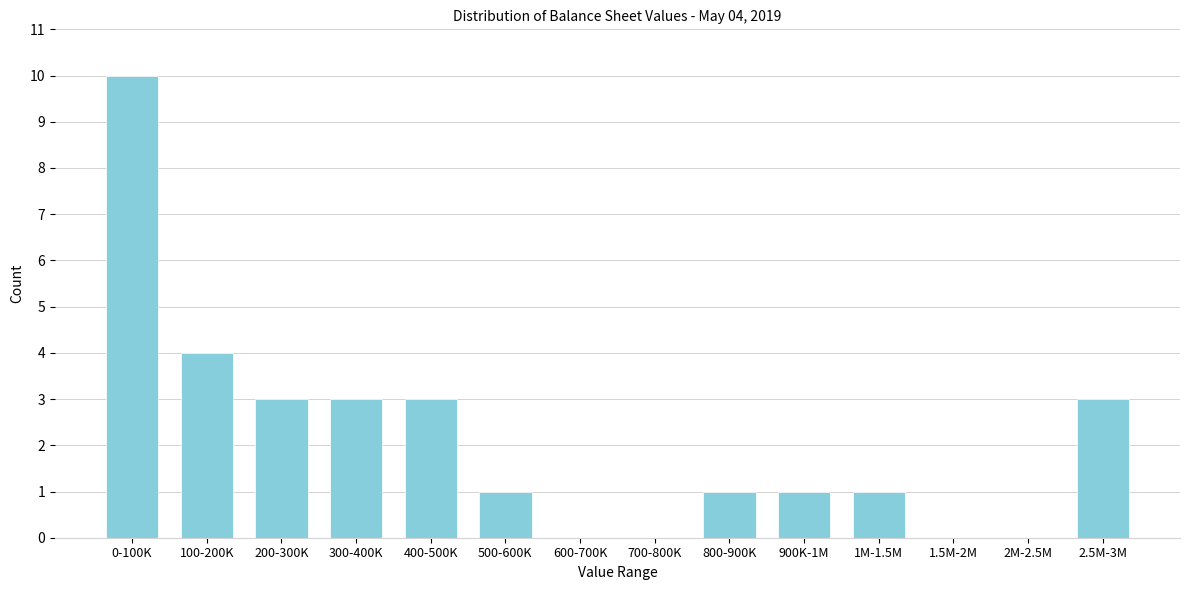

Reading right to left, transcribe all the data shown in this chart.

2.5M-3M=3	2M-2.5M=0	1.5M-2M=0	1M-1.5M=1	900K-1M=1	800-900K=1	700-800K=0	600-700K=0	500-600K=1	400-500K=3	300-400K=3	200-300K=3	100-200K=4	0-100K=10